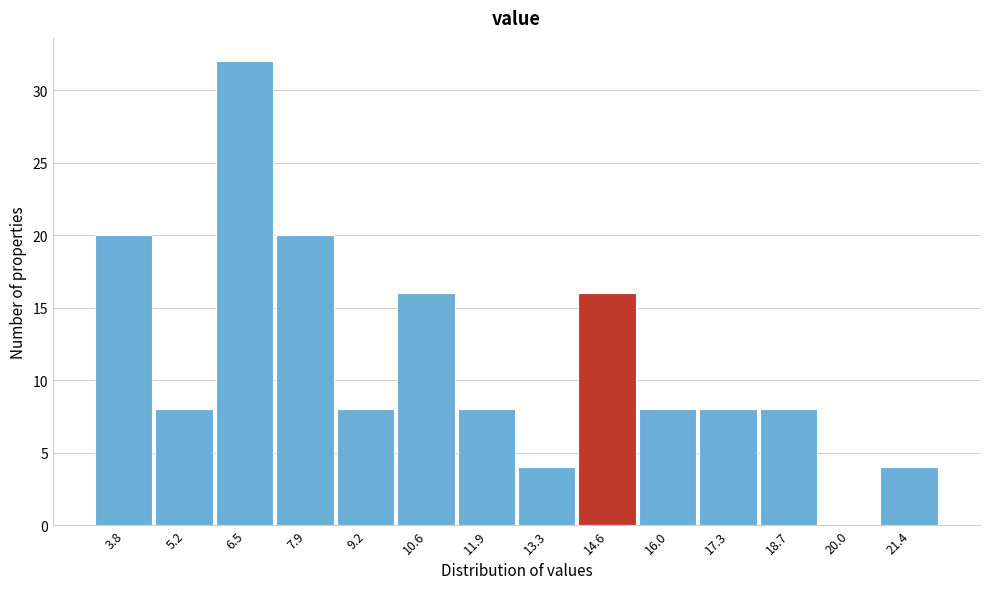

Reading right to left, extract all data points from this chart.

21.4=4	20.0=0	18.7=8	17.3=8	16.0=8	14.6=16	13.3=4	11.9=8	10.6=16	9.2=8	7.9=20	6.5=32	5.2=8	3.8=20